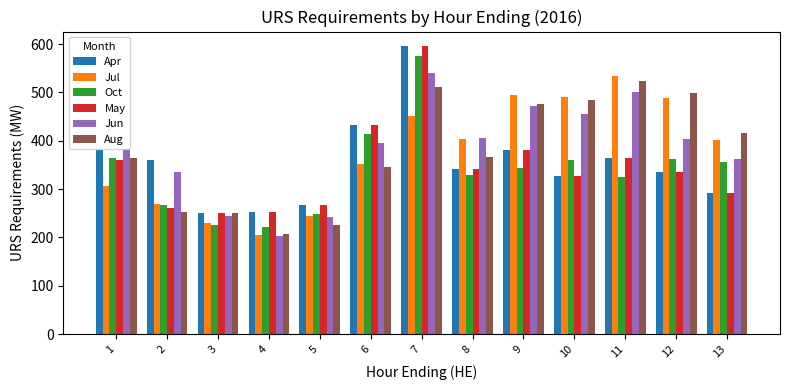

At which category is the sum across all series the highest?

7